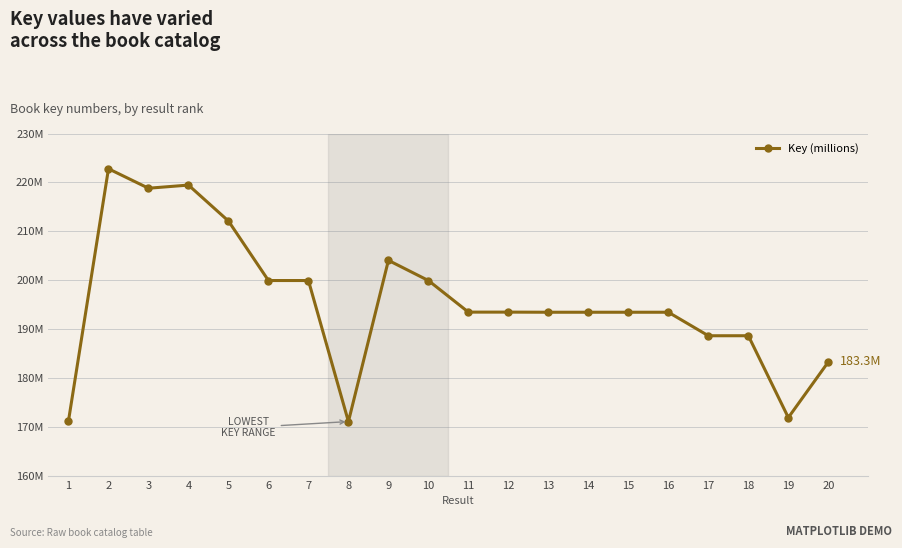

Does the chart have visible grid lines?

Yes